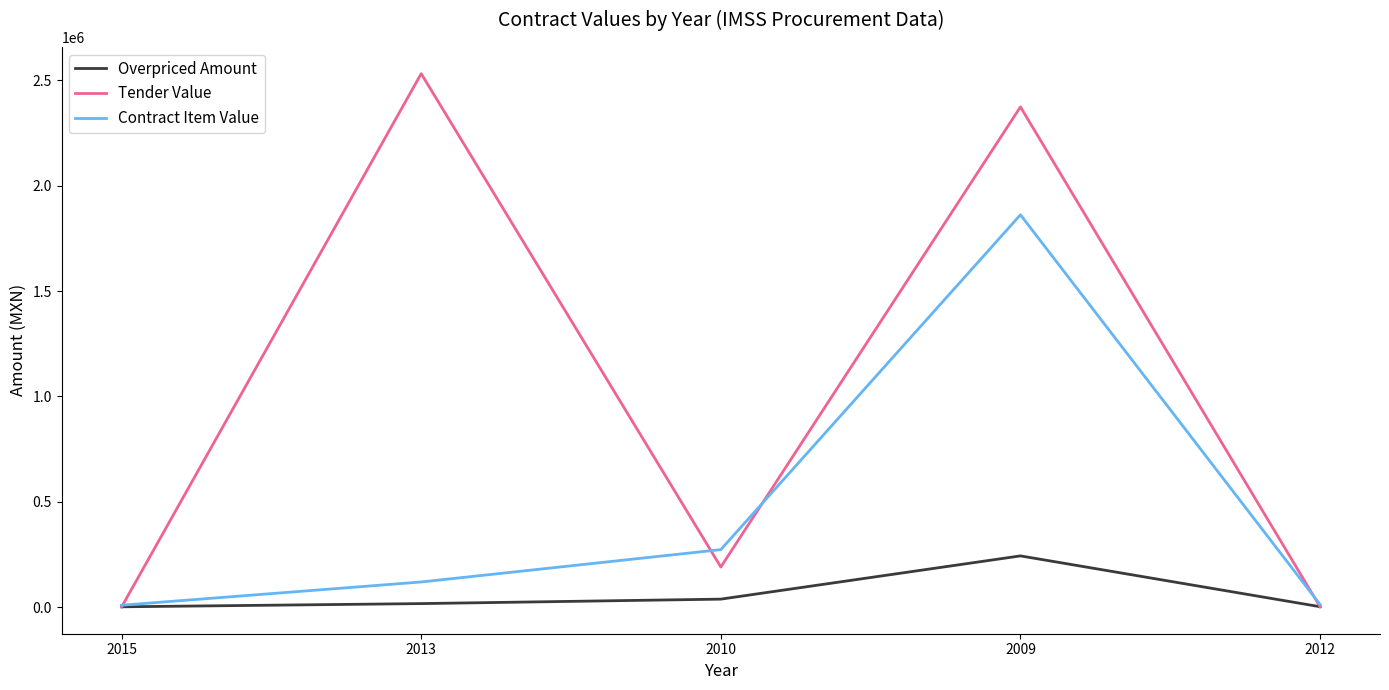

What is the sum of all Tender Value values?

5098675.0